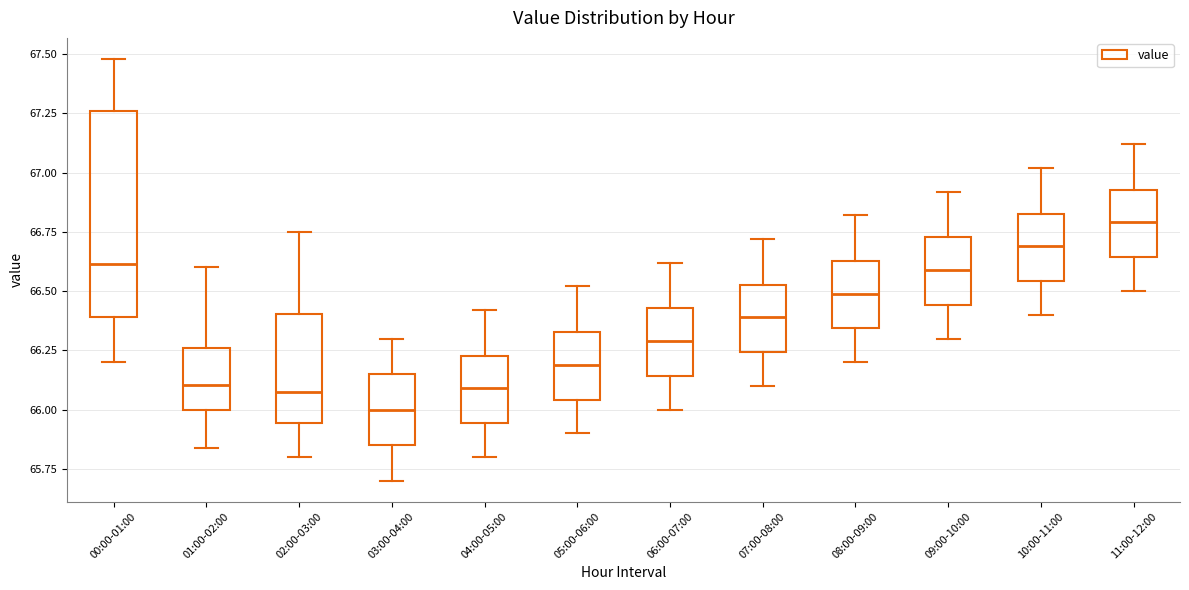

Which box's median line is the highest?

11:00-12:00